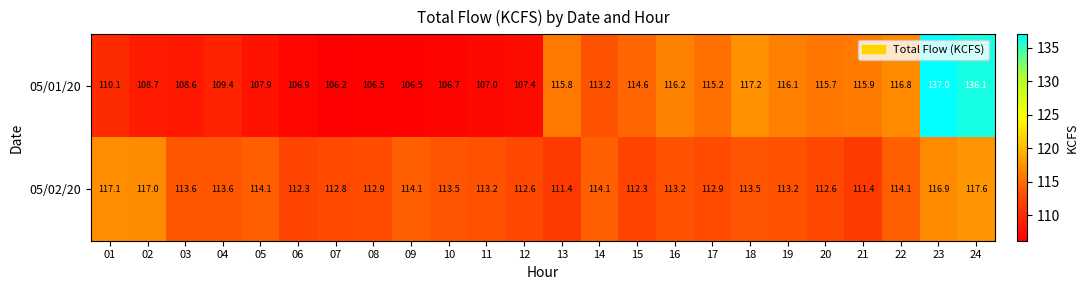

What is the sum of all 05/01/20 values?

2721.7